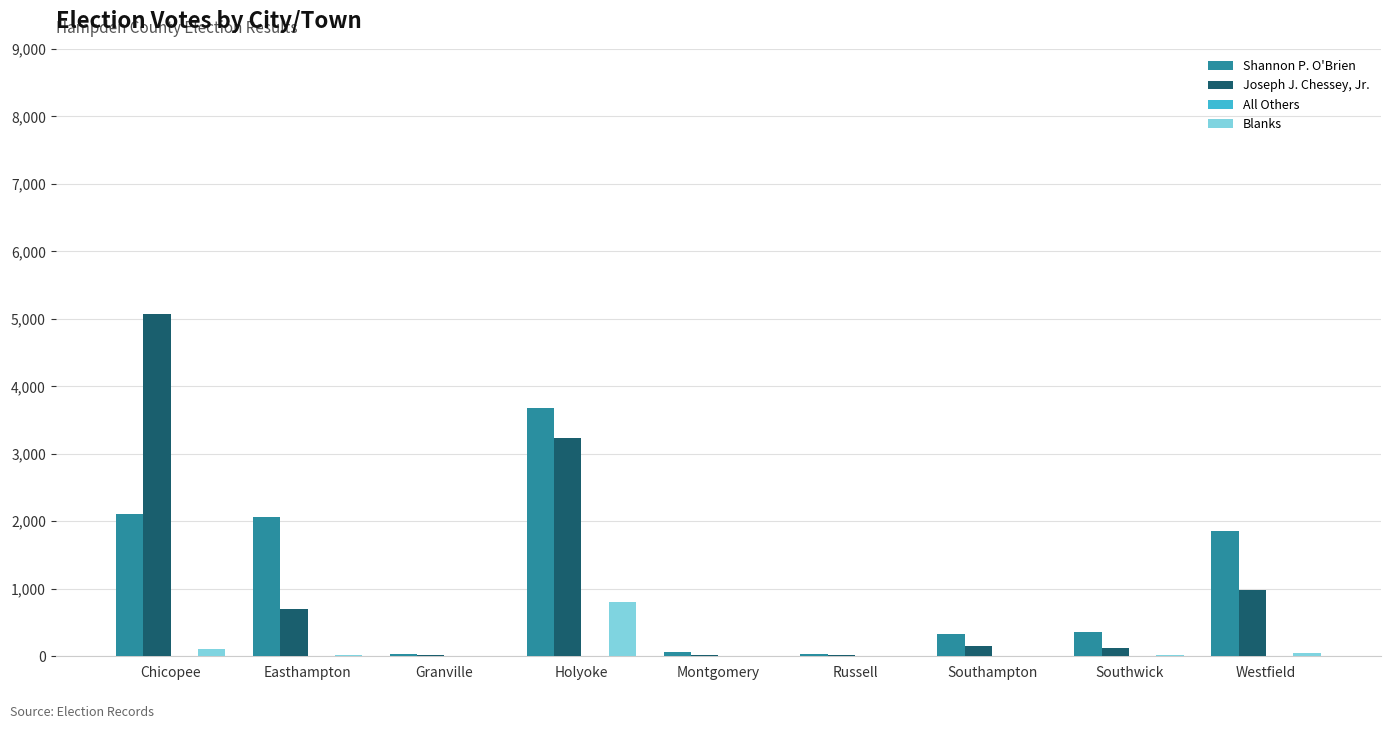

Between Easthampton and Southwick, which series saw the biggest shift?

Shannon P. O'Brien